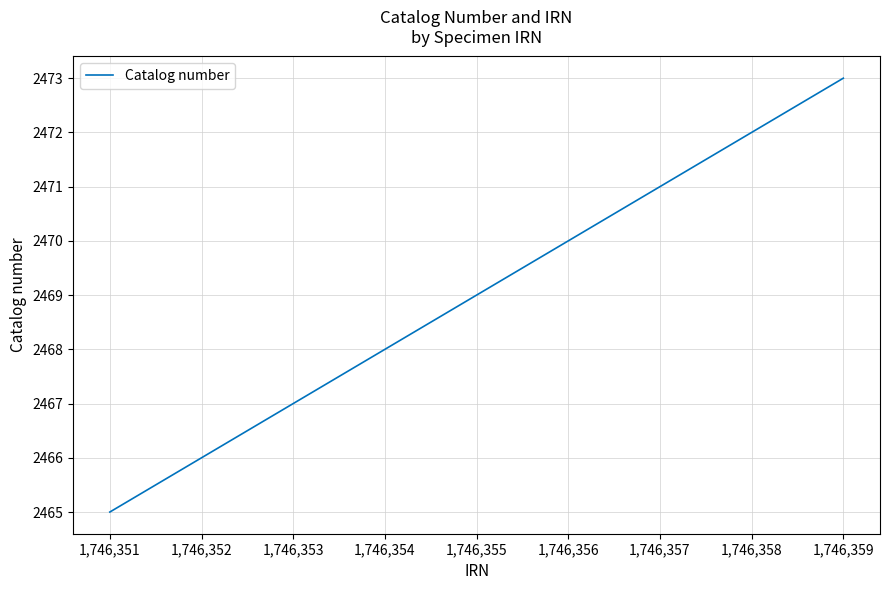

What is the minimum value shown in the chart?

2465